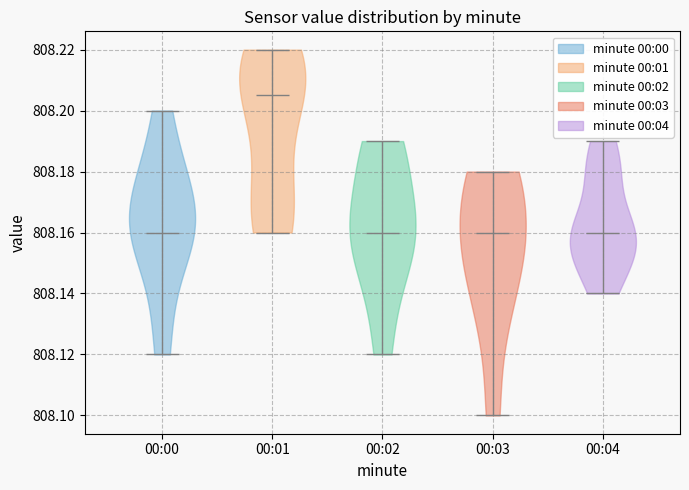

Which violin has the highest median line?

00:01